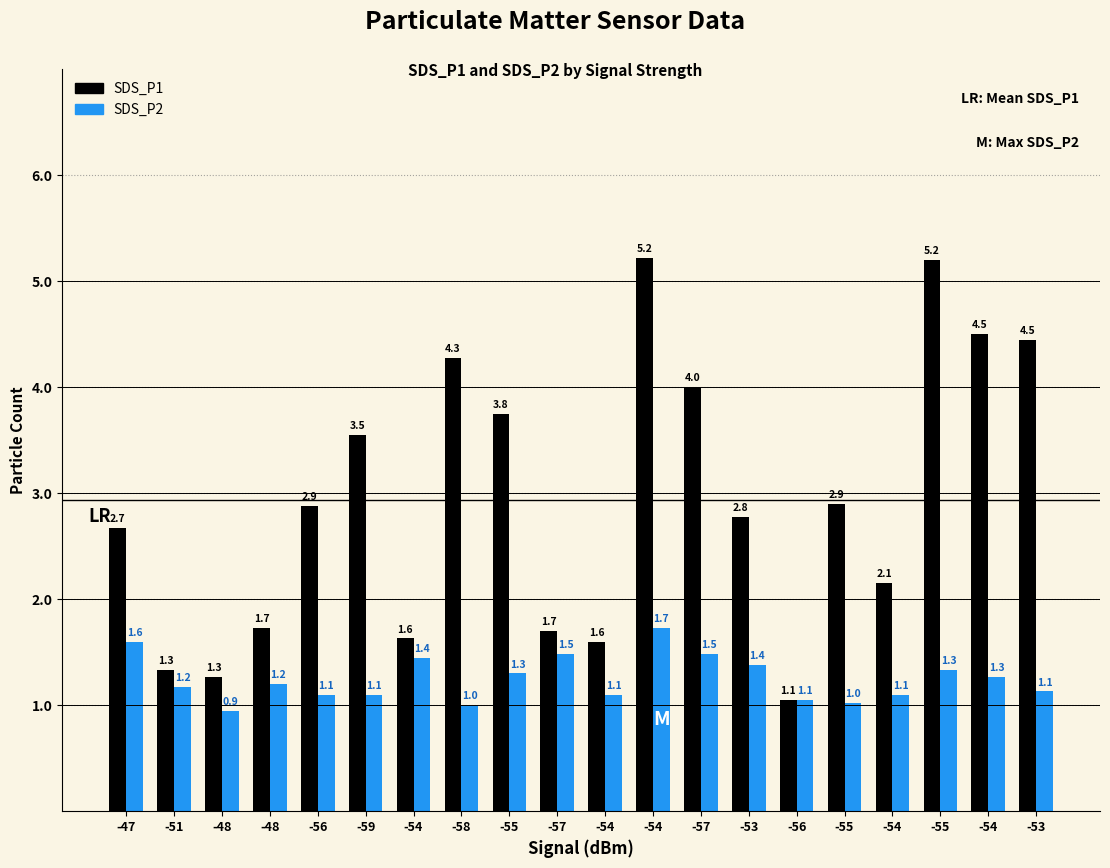

How many bars are there in total?

40